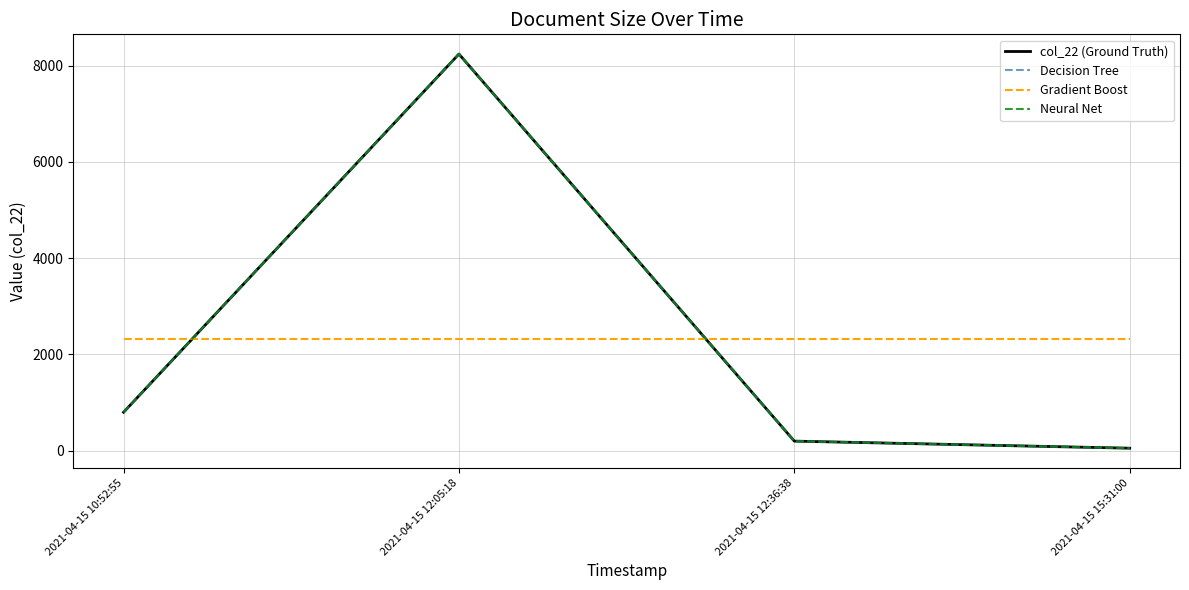

Does the chart display data point markers on the line(s)?

No